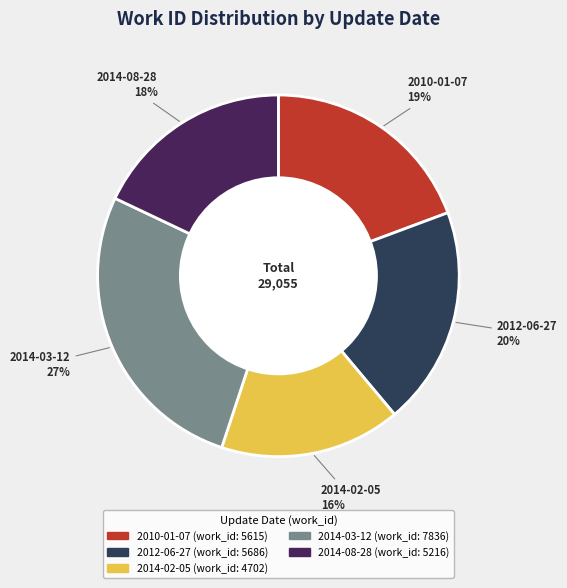

Which slice is the smallest?

2014-02-05